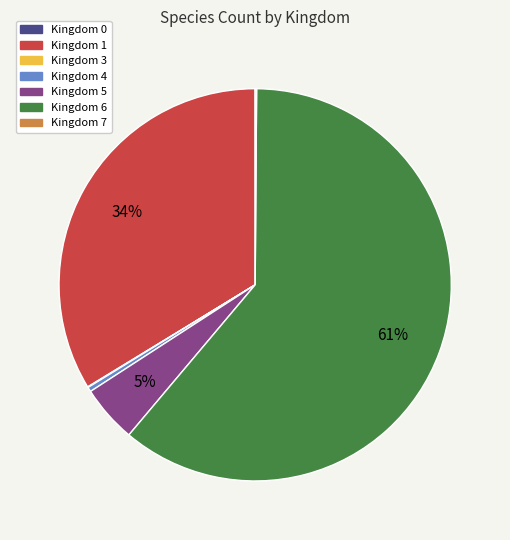

To the nearest percent, what is the difference between the largest and smallest slice percentages?

61%